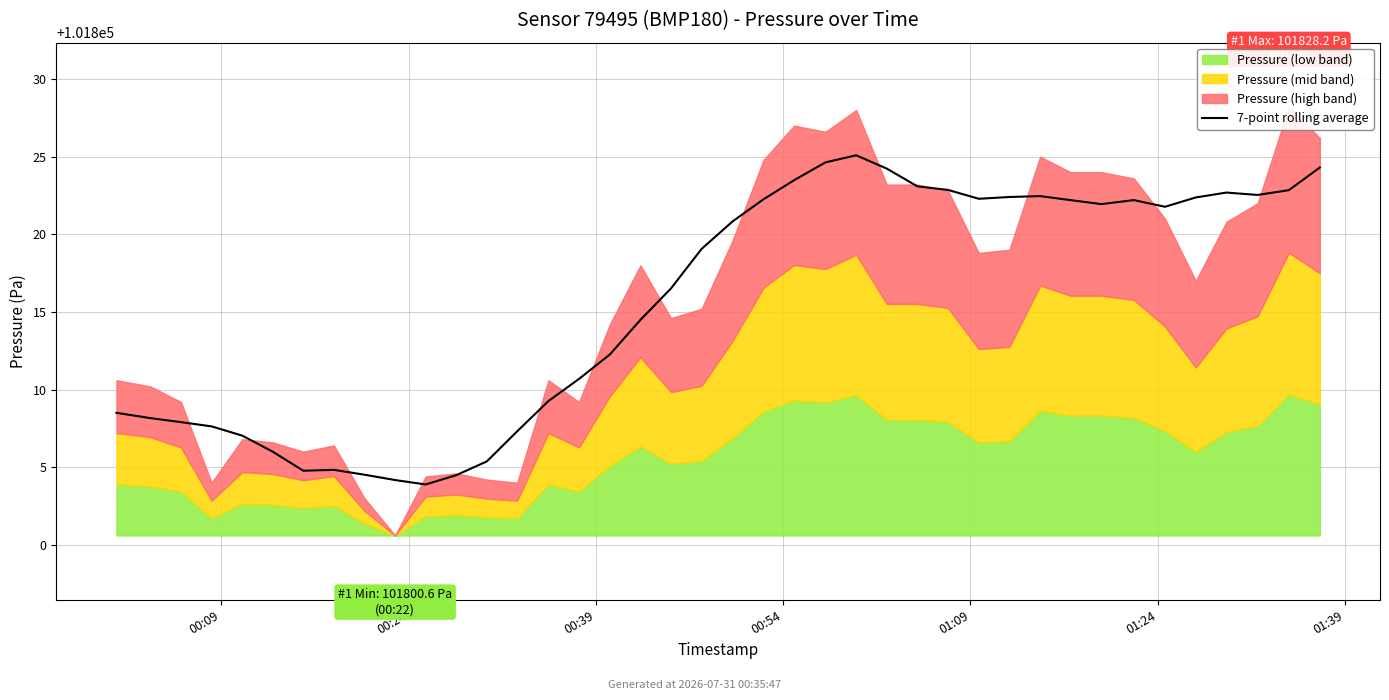

What is the difference between the maximum and minimum values?

21.2